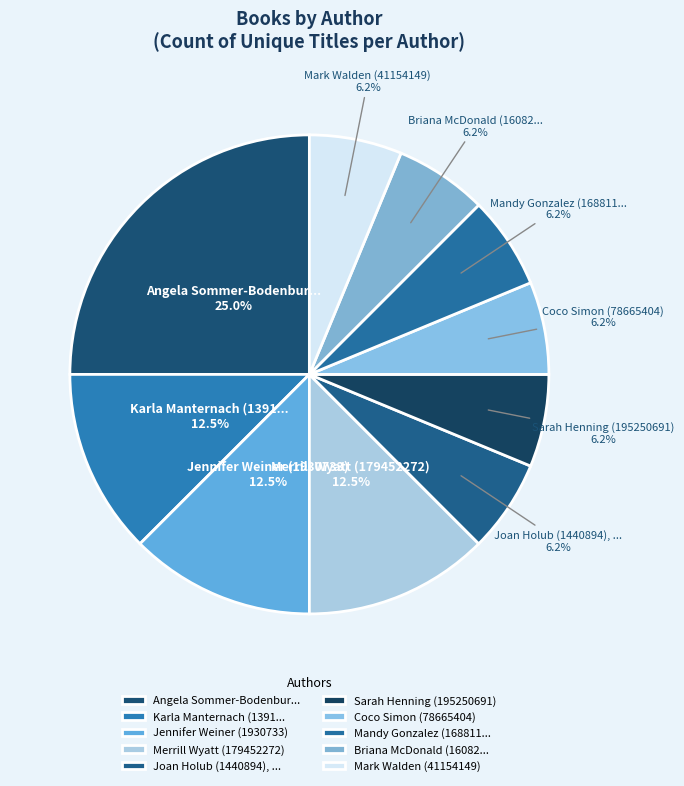

Approximately how many times larger is the value at Briana McDonald (16082... compared to Mark Walden (41154149)?

1.0